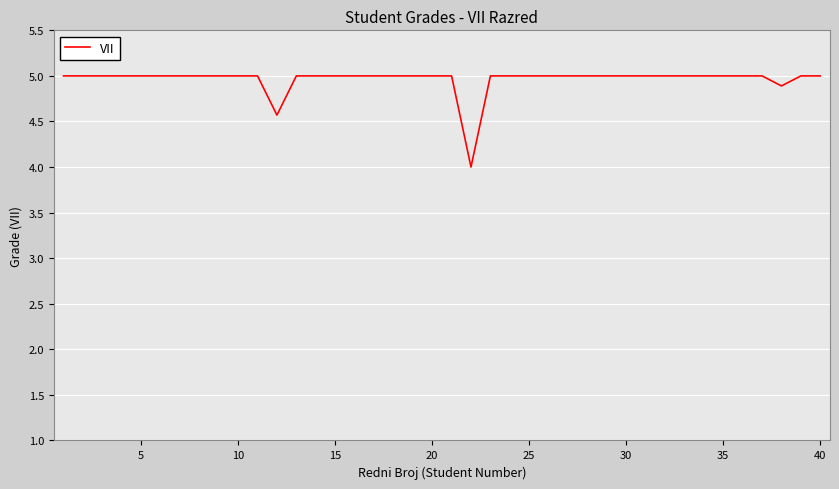

What is the difference between the maximum and minimum values?

1.0